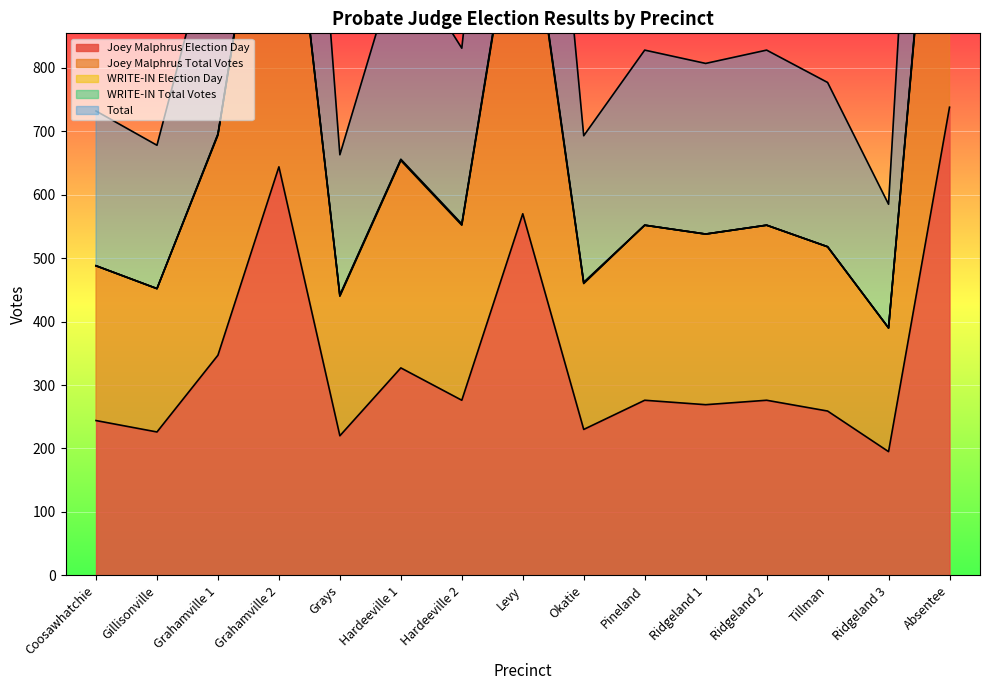

True or false: Joey Malphrus Total Votes and Joey Malphrus Election Day cross at least once.

False